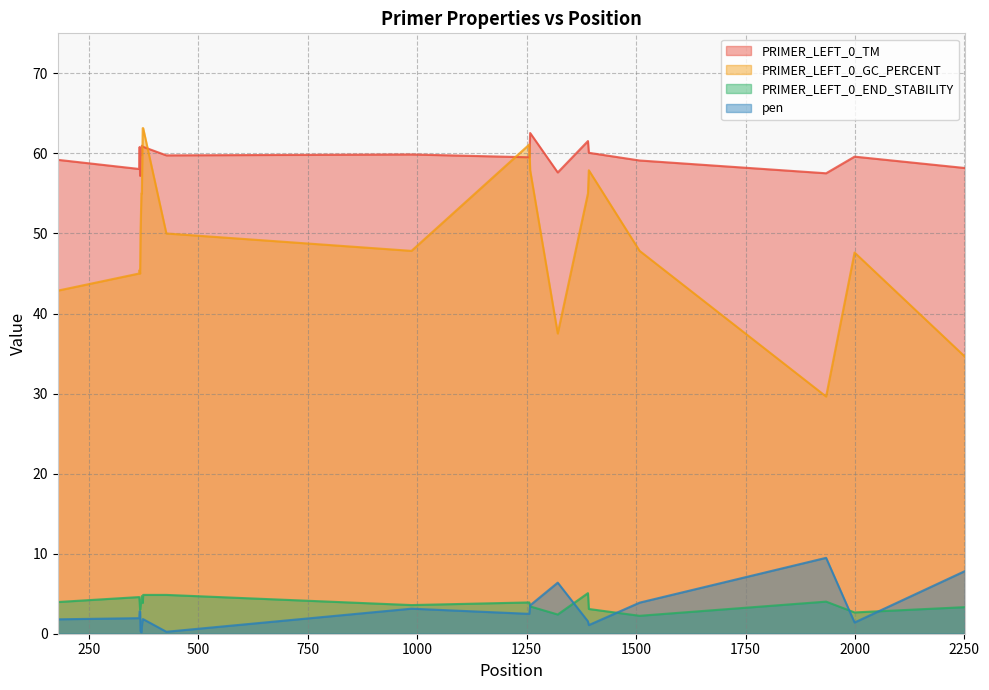

Is the value of PRIMER_LEFT_0_GC_PERCENT at 1999 greater than the value of PRIMER_LEFT_0_TM at 374?

No